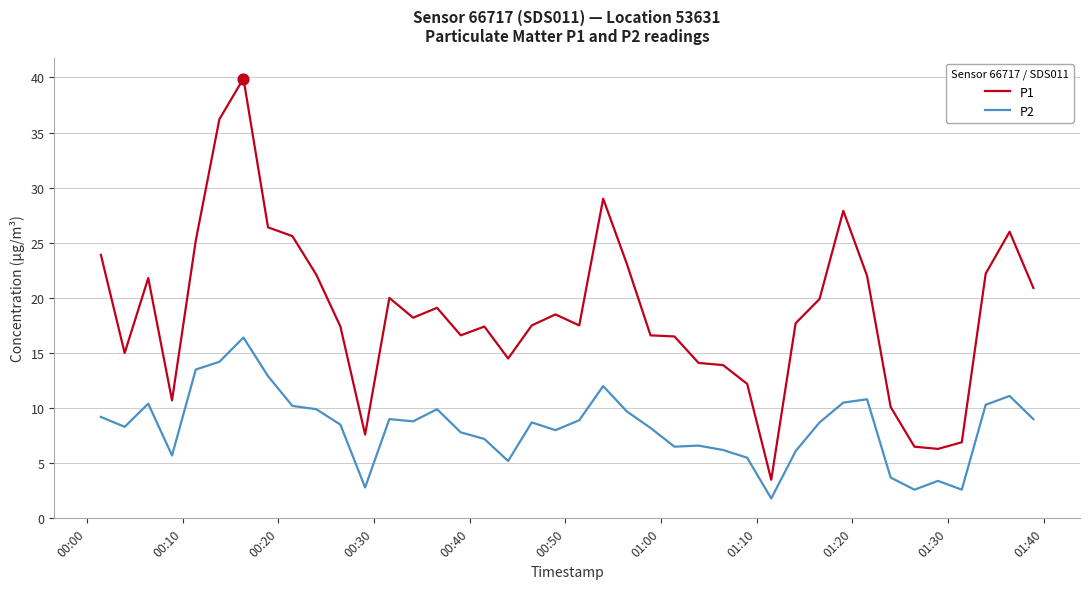

Rank the series by their average value, from highest to lowest.

P1, P2